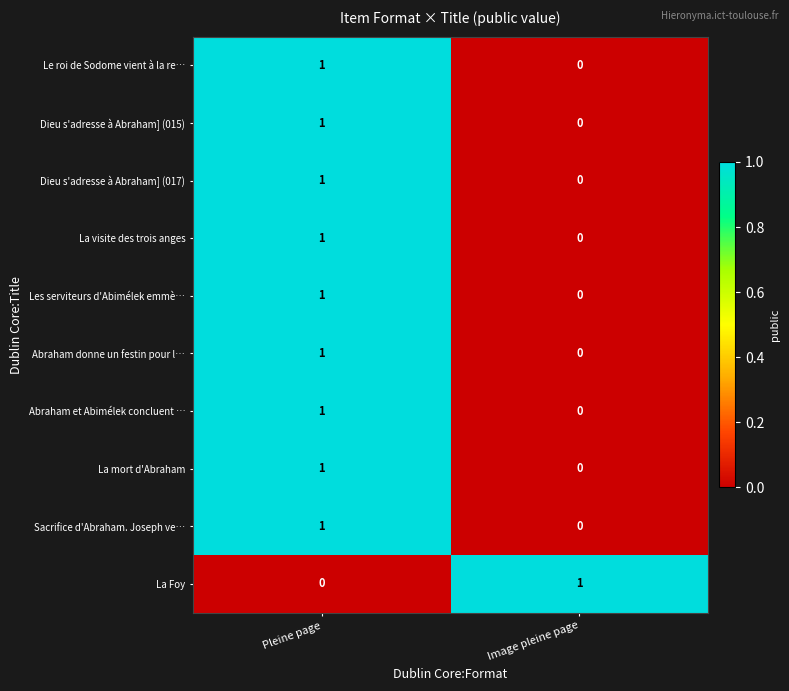

Is it true that La visite des trois anges equals 0 at Image pleine page?

True